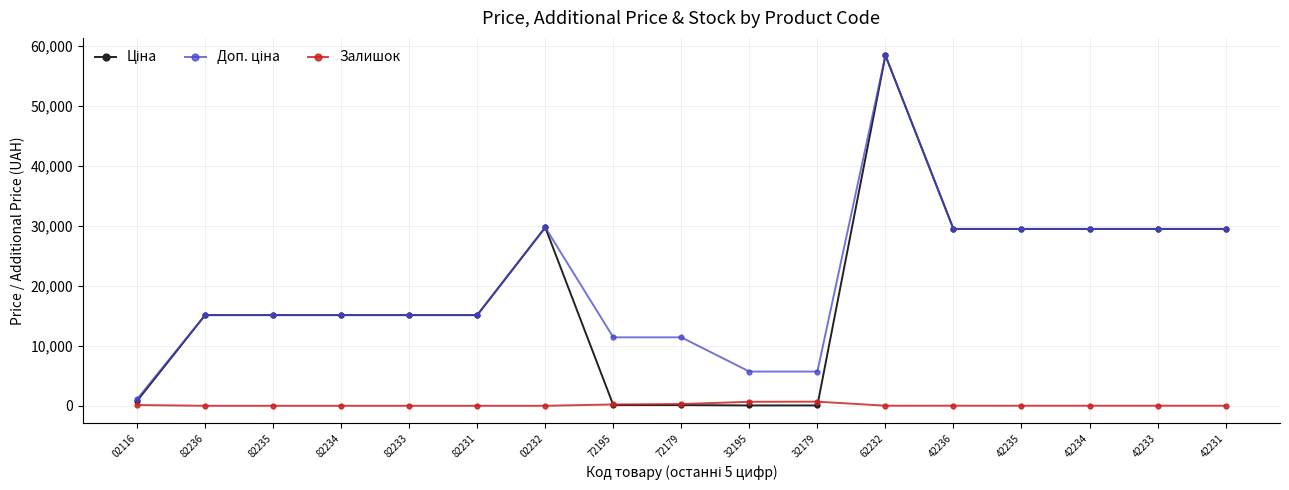

How many categories are shown in the chart?

17